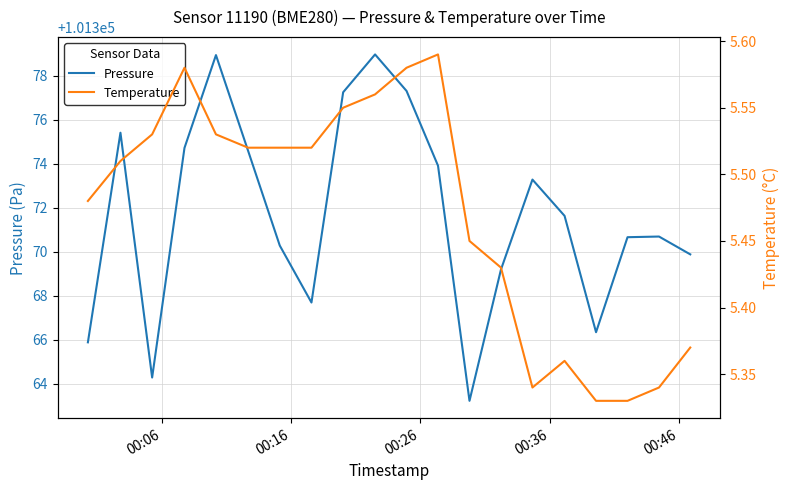

How many categories are shown in the chart?

20